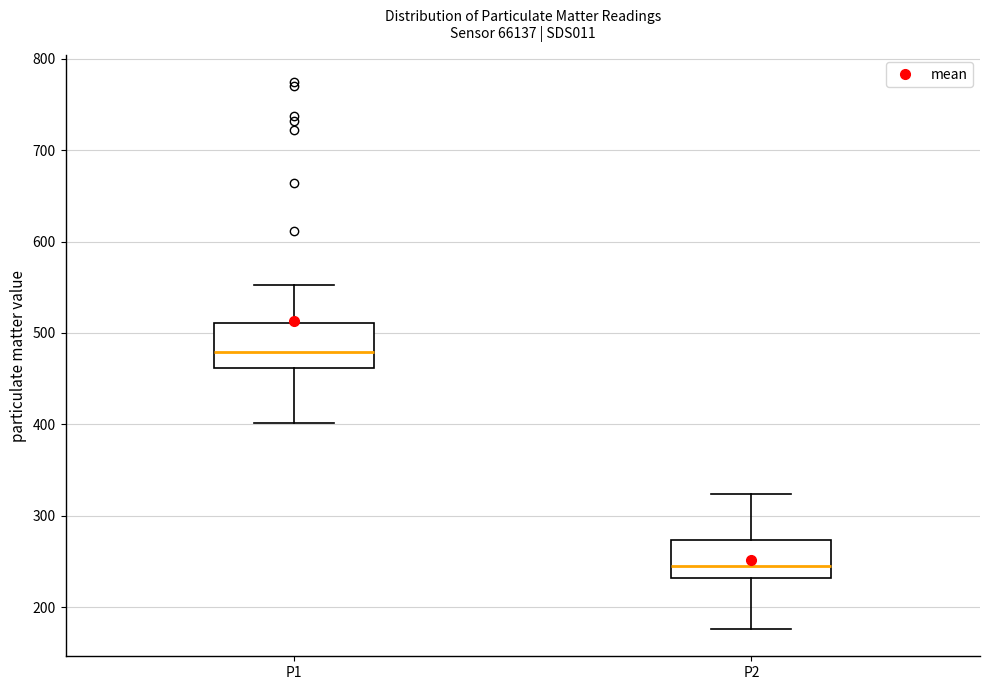

Where does the upper whisker of the box for P1 end on the y-axis? The values are not printed on the chart, so give them approximately, as read against the axis.

550